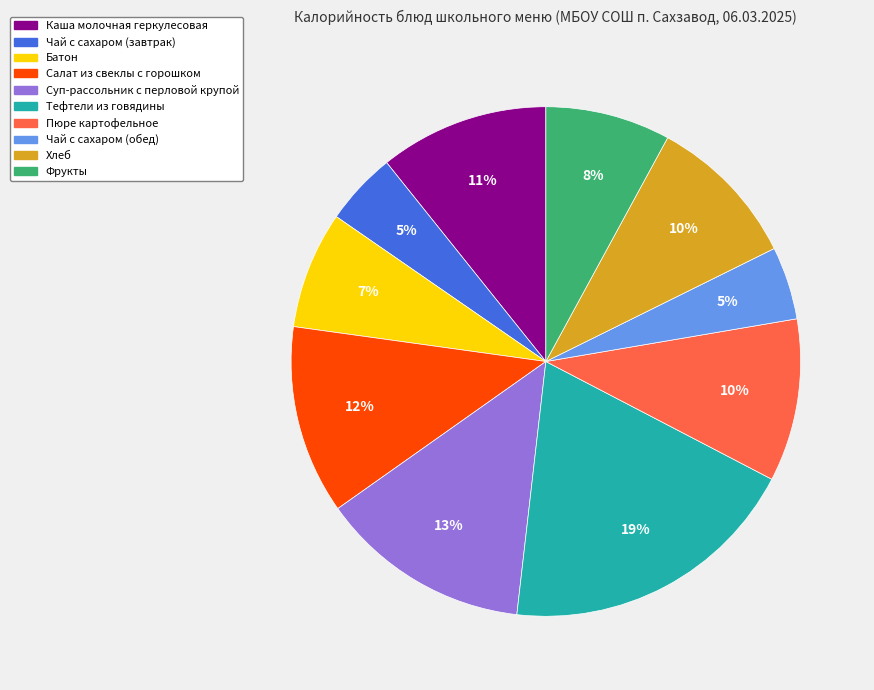

Which has a higher value, Чай с сахаром (обед) or Каша молочная геркулесовая?

Каша молочная геркулесовая